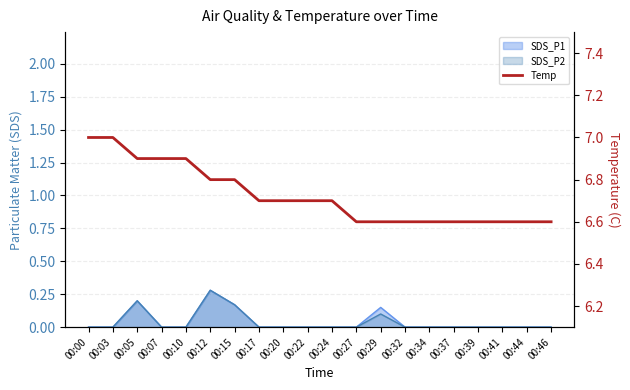

True or false: there are more than 2 points higher than both neighbors.

False